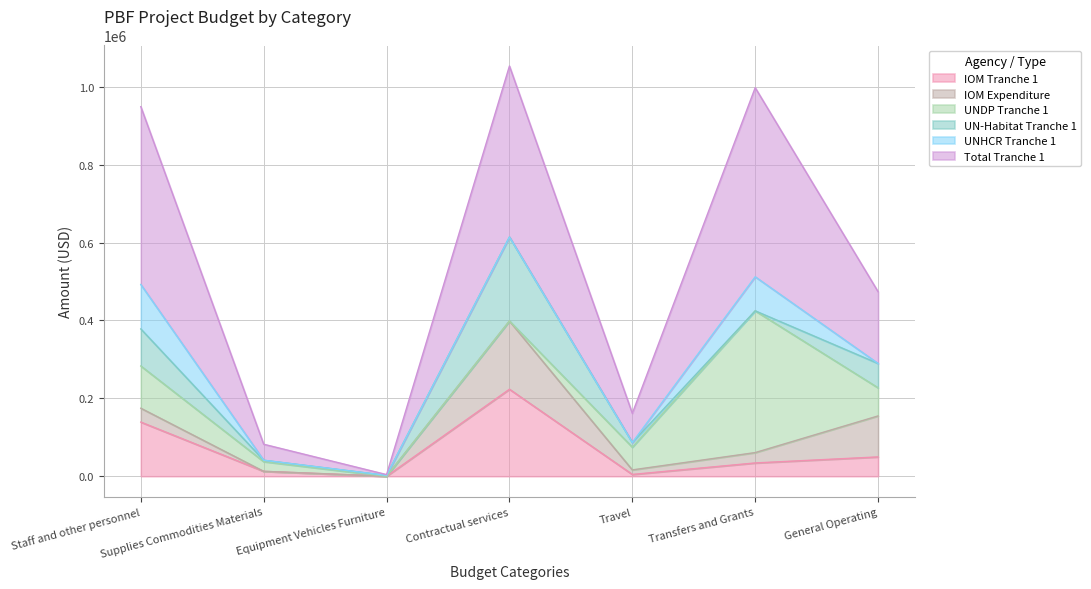

How many data points in Total Tranche 1 are less than 473977?

3